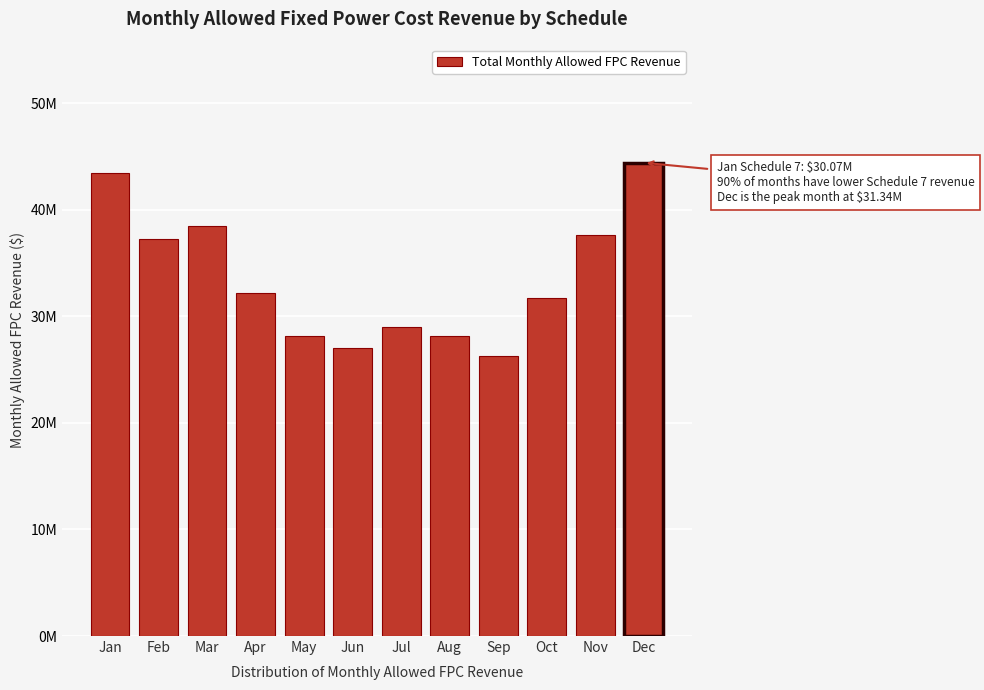

Does the chart contain any negative values?

No